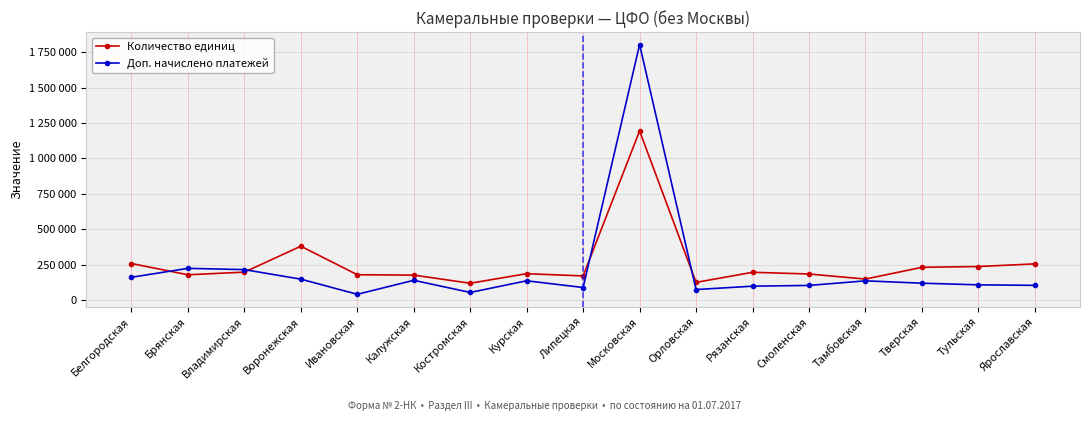

What are all the series names shown in the legend?

Количество единиц, Доп. начислено платежей